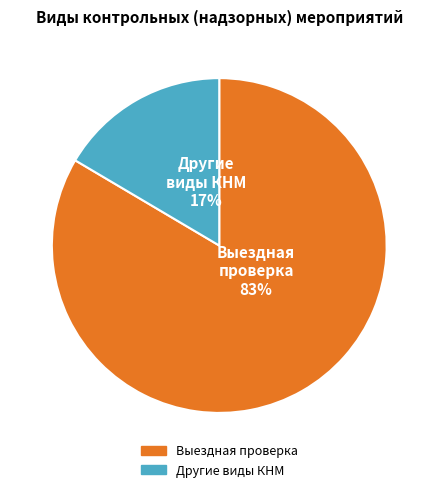

To the nearest percent, what is the average slice percentage?

50%